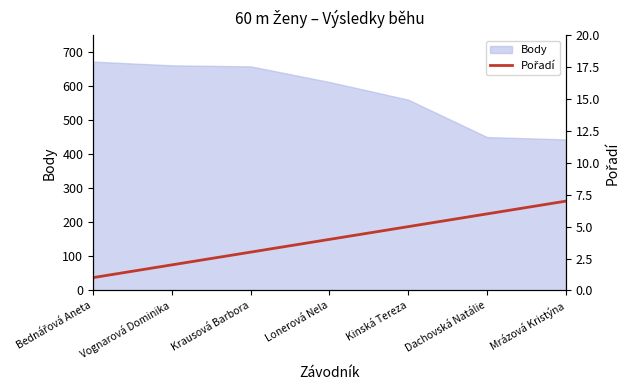

The value of Body at Krausová Barbora is 1115. True or false?

False